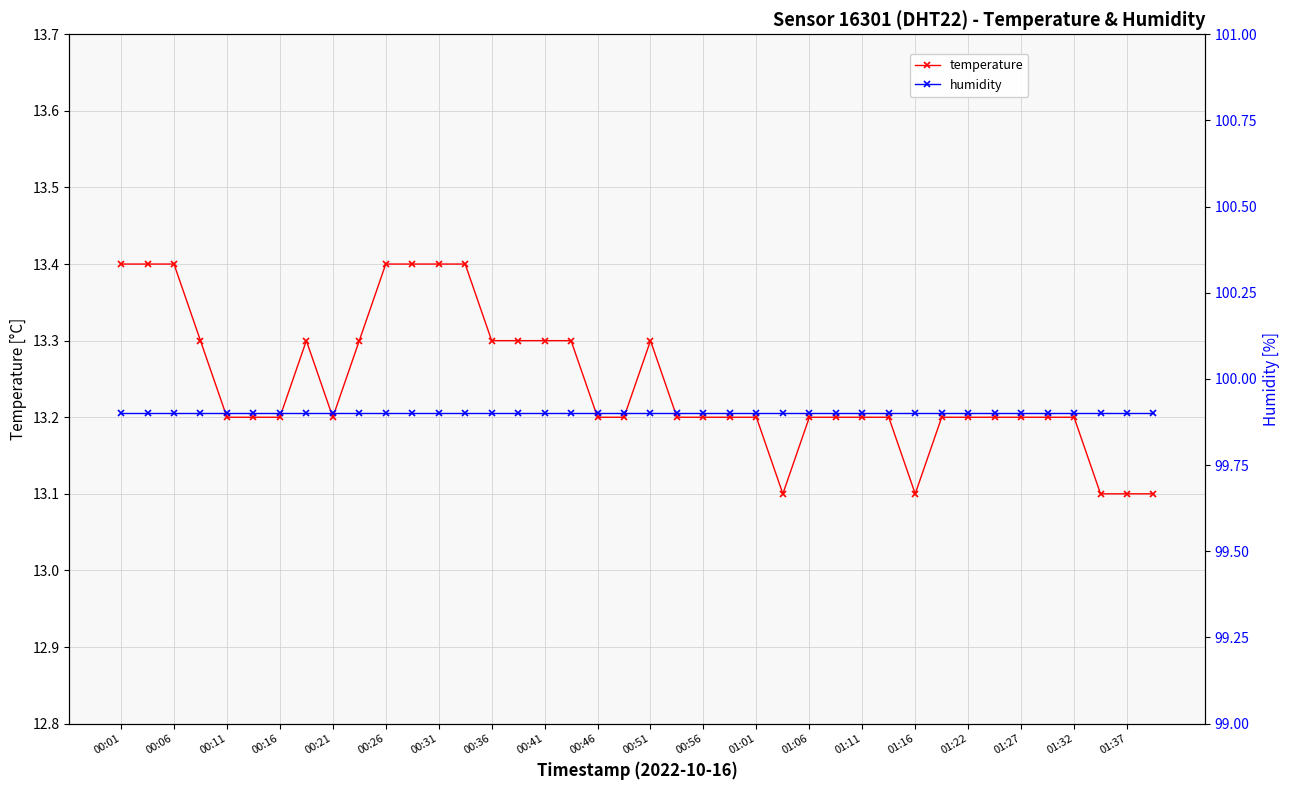

Is it true that temperature equals 13.2 at 01:11?

True